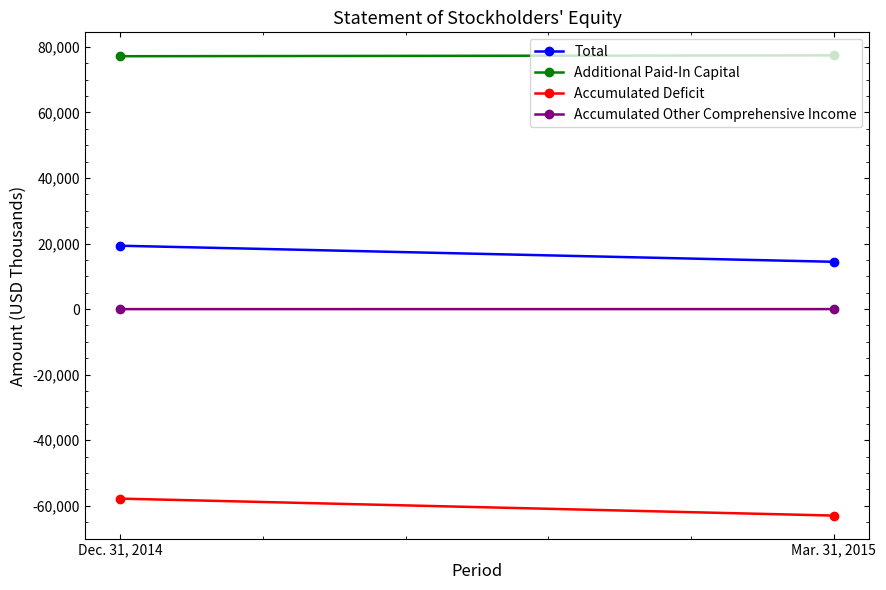

Rank the series by their maximum value, from highest to lowest.

Additional Paid-In Capital, Total, Accumulated Other Comprehensive Income, Accumulated Deficit